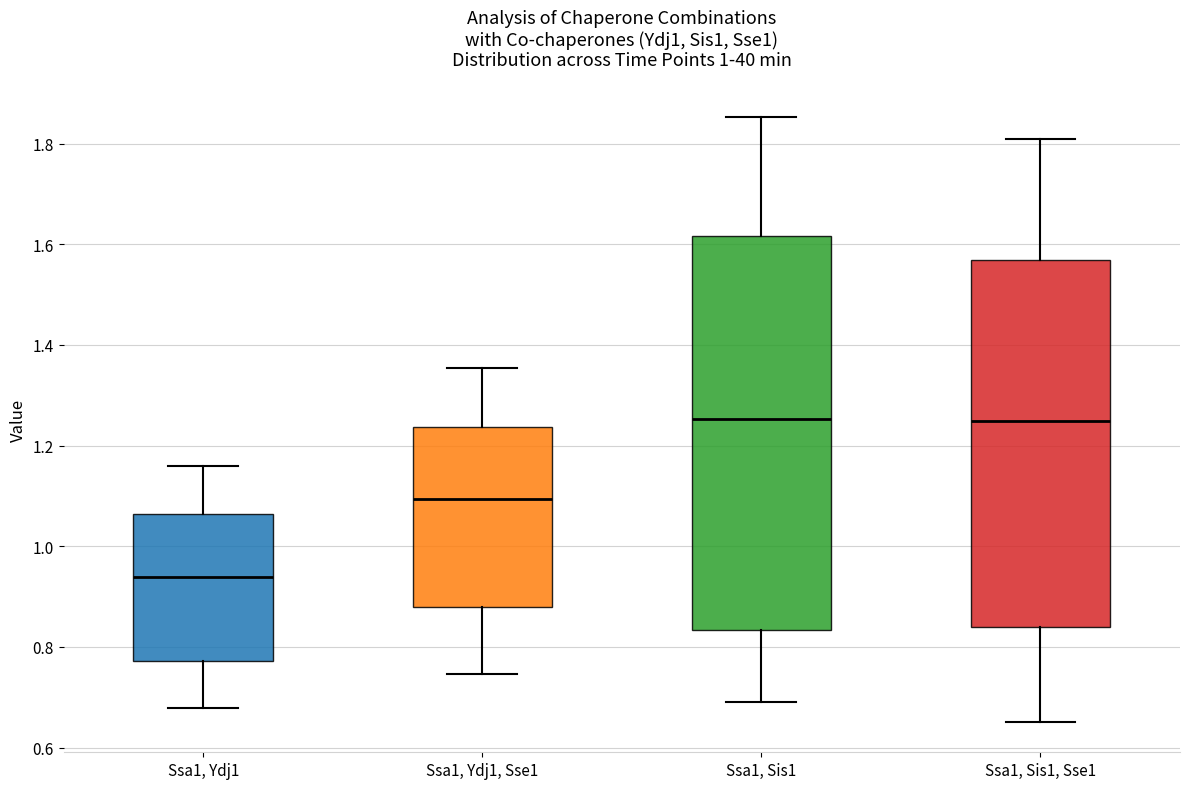

Where does the median line of the box for Ssa1, Sis1, Sse1 sit on the y-axis? The values are not printed on the chart, so give them approximately, as read against the axis.

1.24